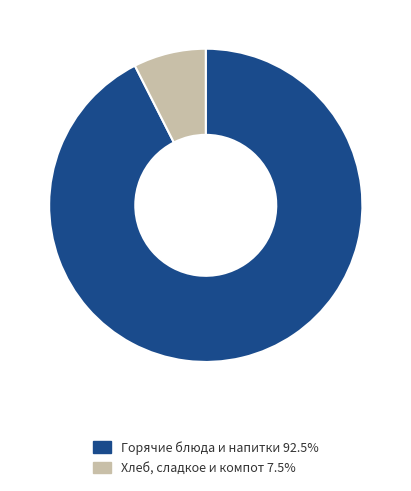

Is Горячие блюда и напитки 92.5% the majority of the pie?

Yes